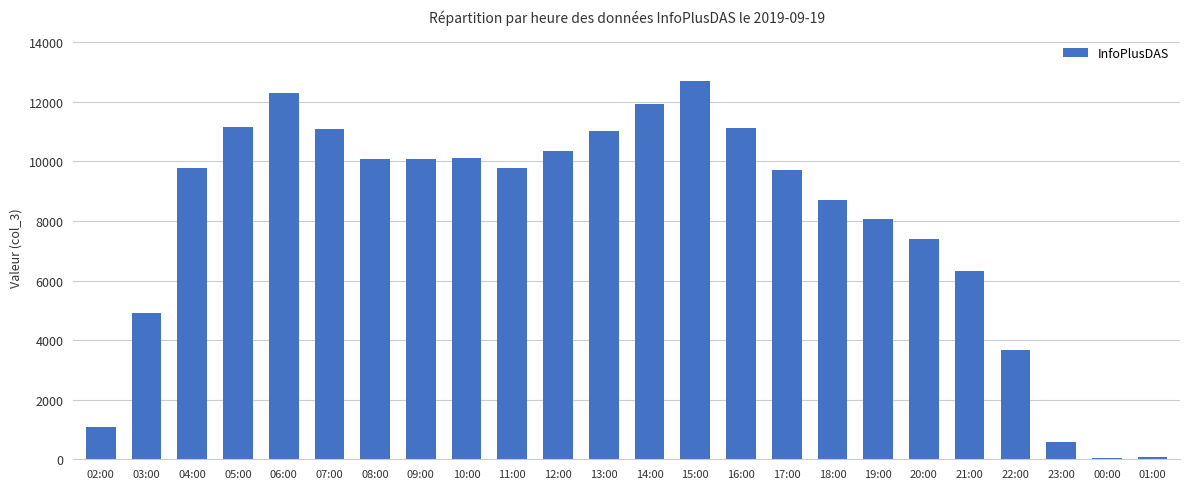

Where does the data first go above 9793?

05:00